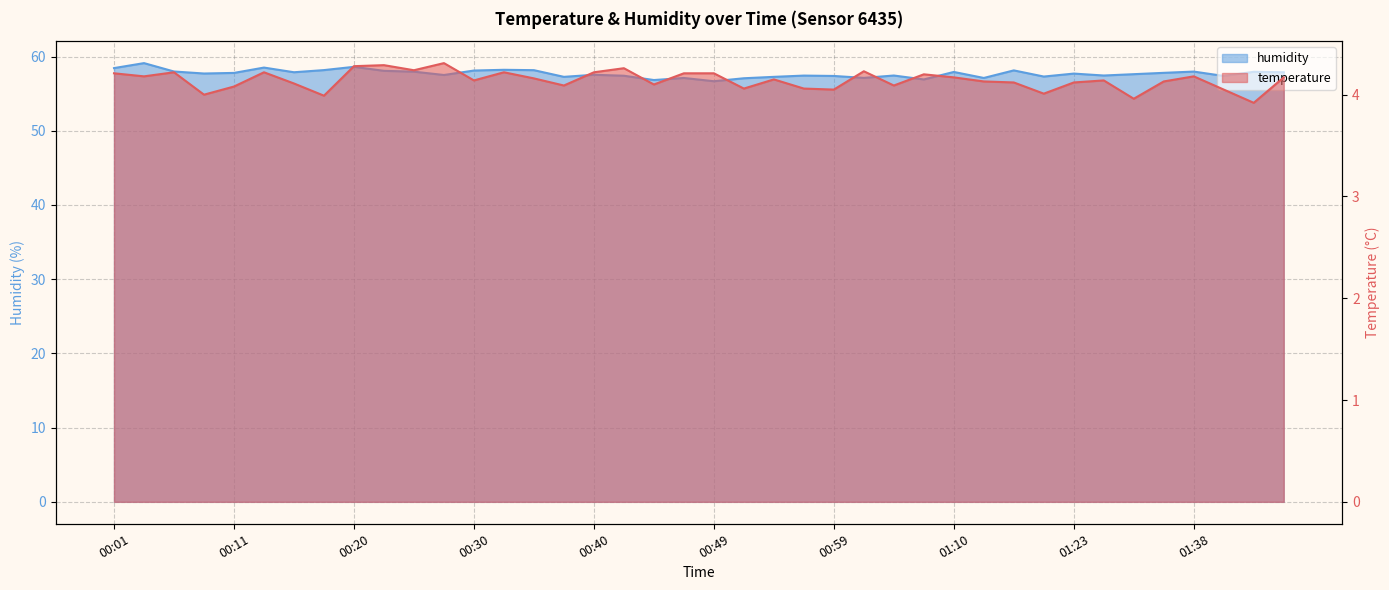

Does the chart display data point markers on the line(s)?

No